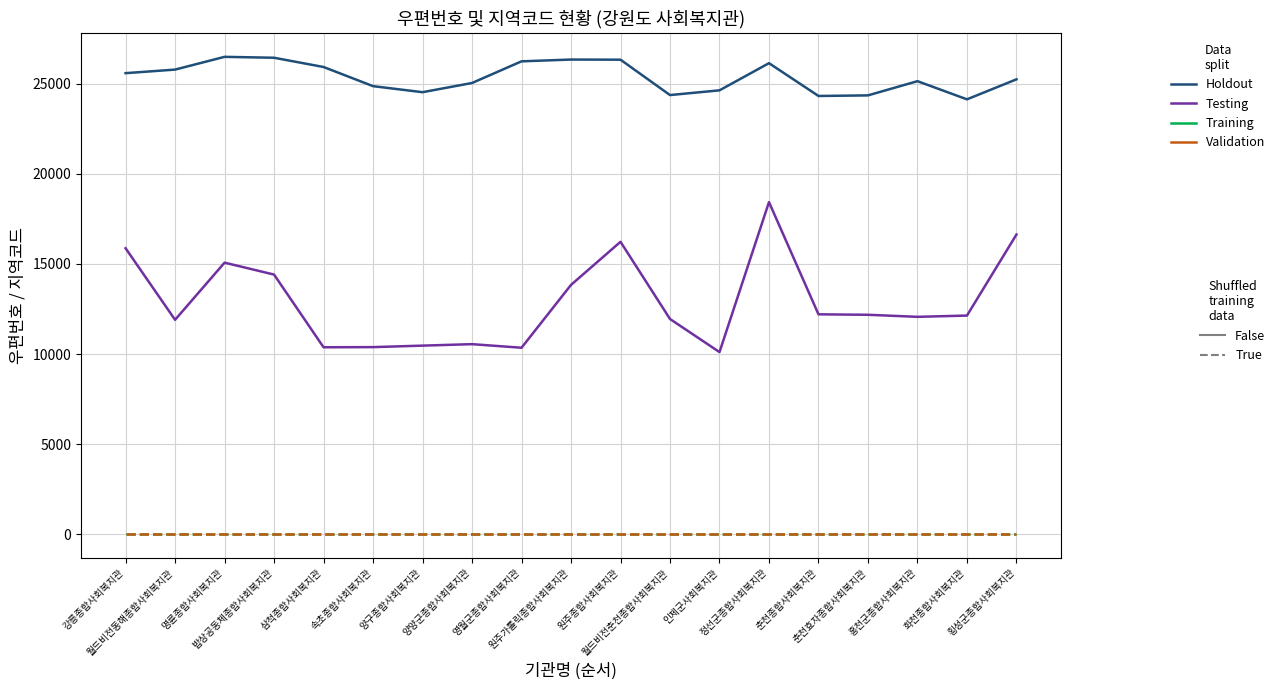

How many lines are shown in the chart?

4